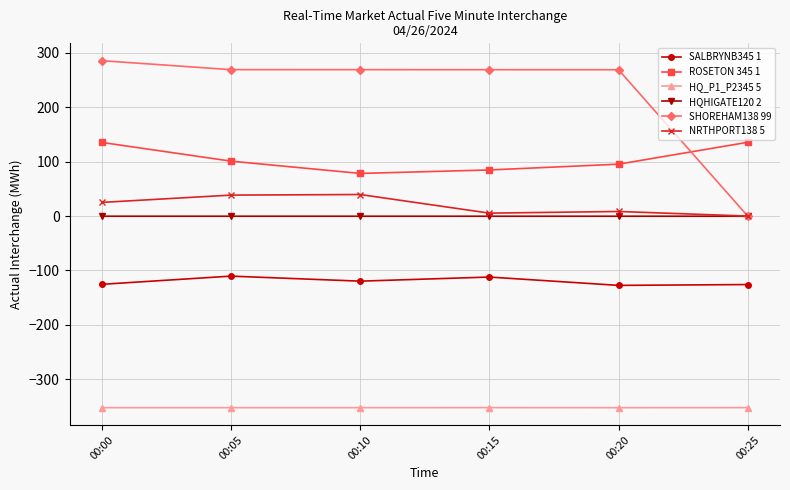

What is the minimum value for HQ_P1_P2345 5?

-352.4